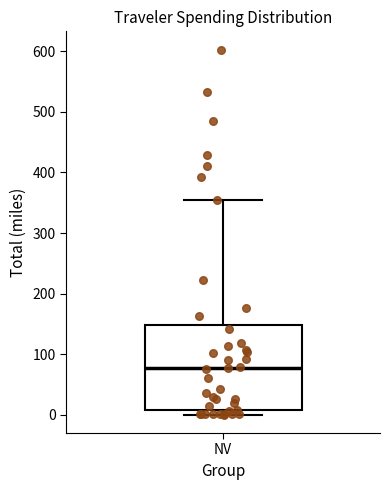

Transcribe this box plot: give where the median line is, the range the box spans, and where the two whiskers end, as read against the y-axis. The values are not printed on the chart, so give them approximately, as read against the axis.

median 80, box 10 to 150, whiskers 0 to 350